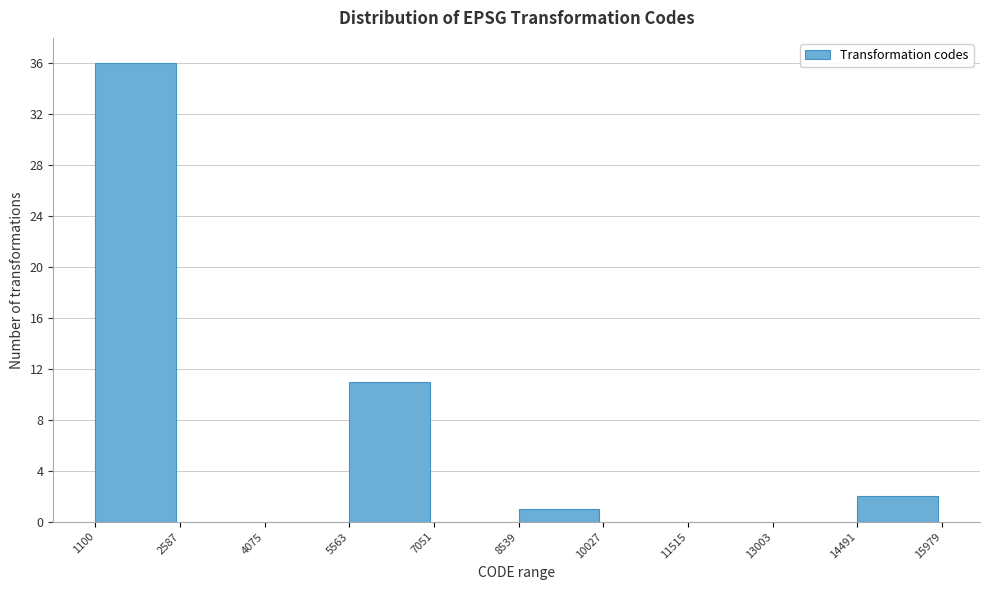

Which range on the x-axis has the tallest bar?

1100 to 2587